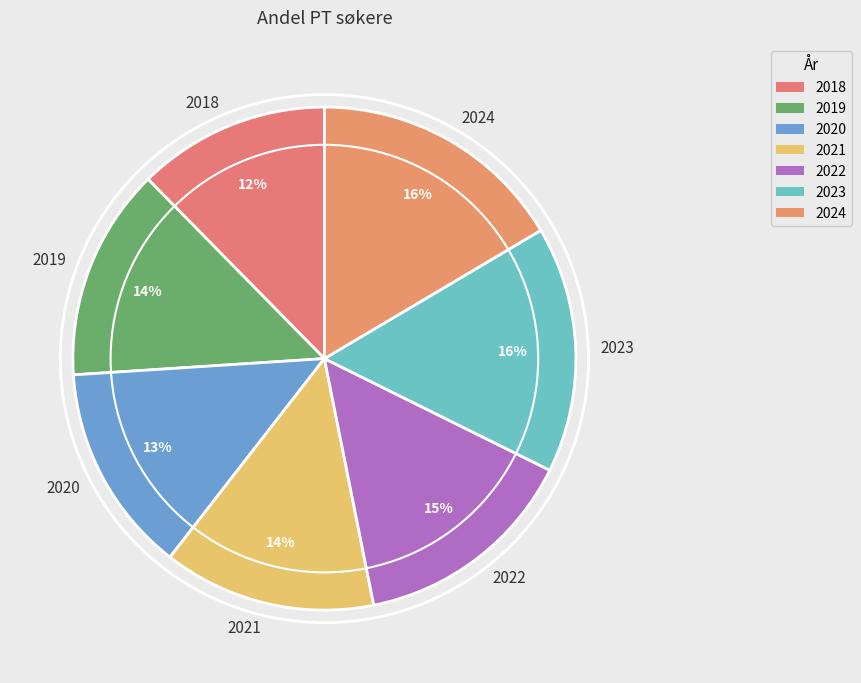

To the nearest percent, what is the difference between the 2019 and 2023 slice percentages?

2%